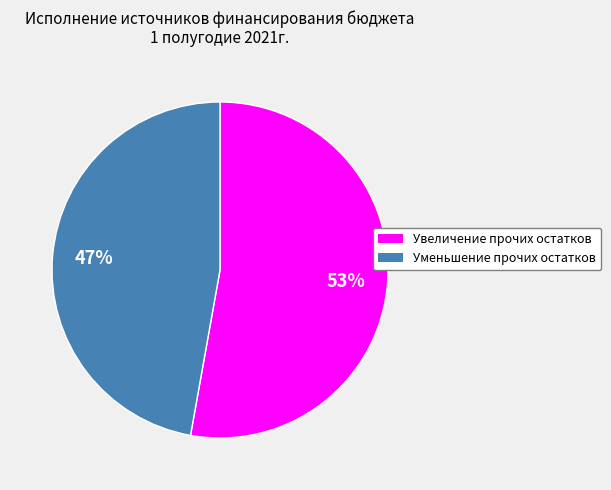

Rank the categories by value from lowest to highest.

Уменьшение прочих остатков, Увеличение прочих остатков